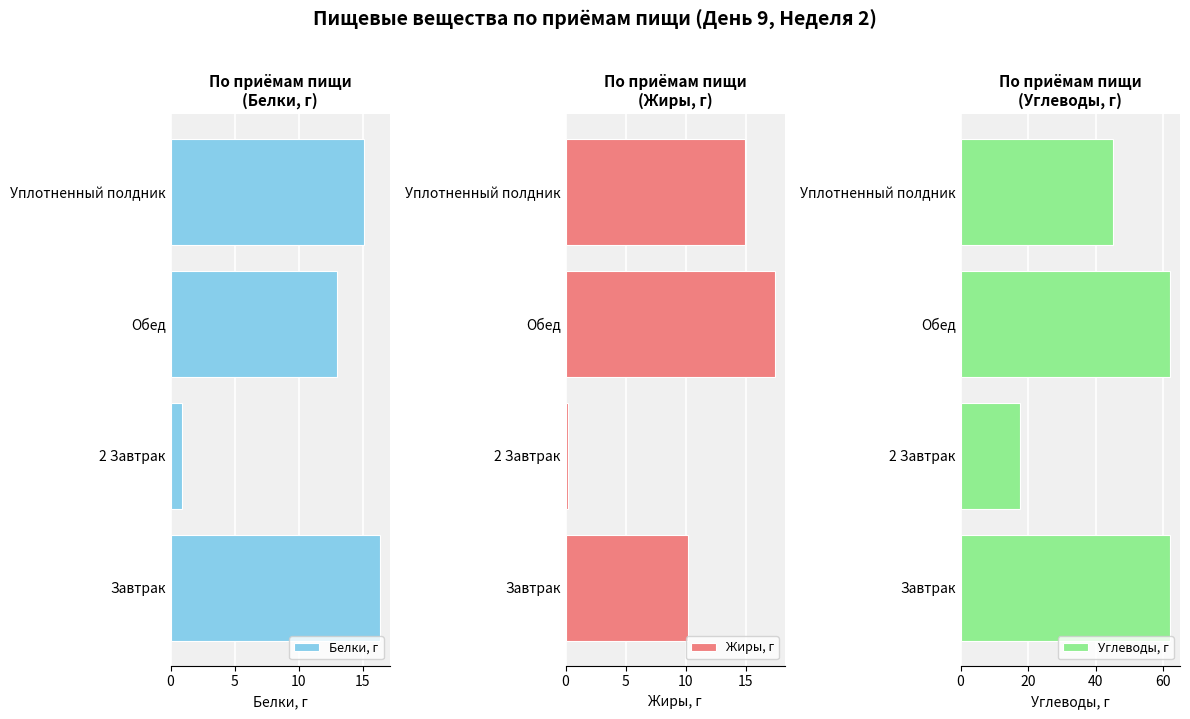

Rank the series by their maximum value, from highest to lowest.

Углеводы, г, Жиры, г, Белки, г